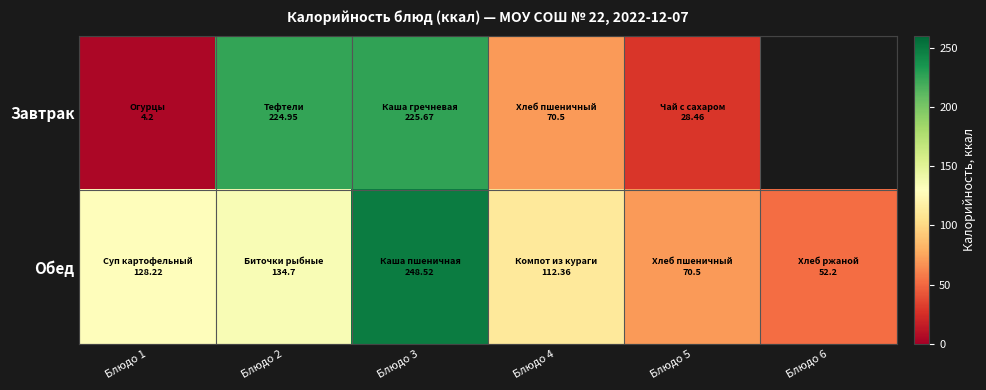

What is the sum of the Завтрак values at Блюдо 3 and Блюдо 1?

229.9